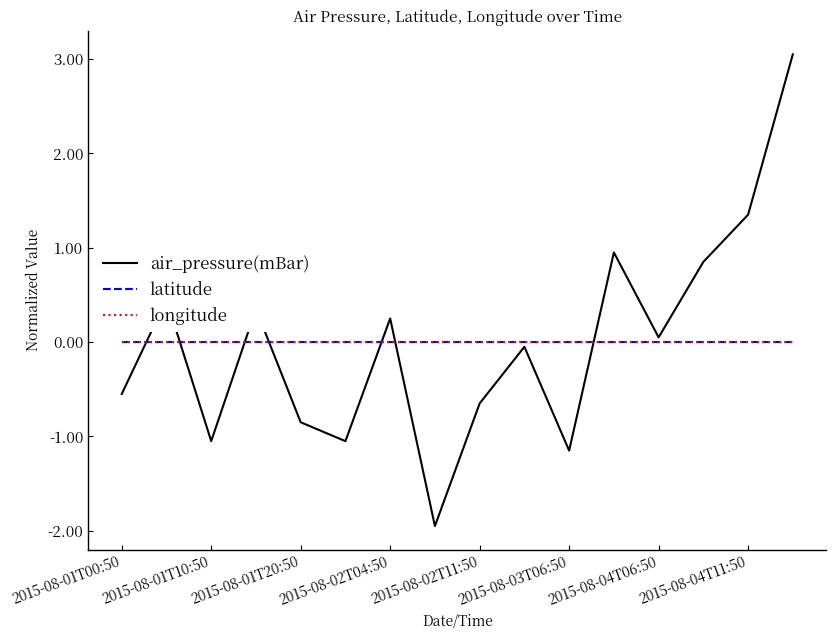

Does the chart display data point markers on the line(s)?

No